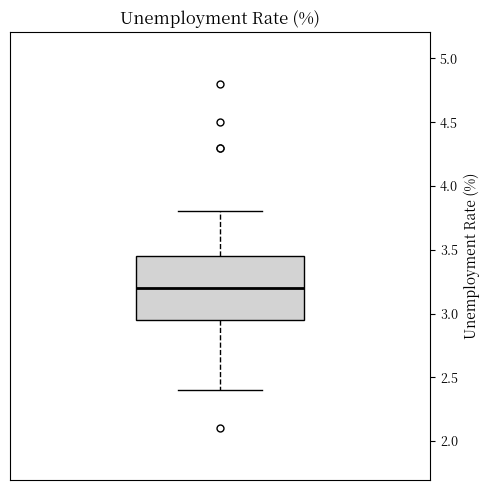

Transcribe this box plot: give where the median line is, the range the box spans, and where the two whiskers end, as read against the y-axis. The values are not printed on the chart, so give them approximately, as read against the axis.

median 3.20, box 2.95 to 3.45, whiskers 2.40 to 3.80